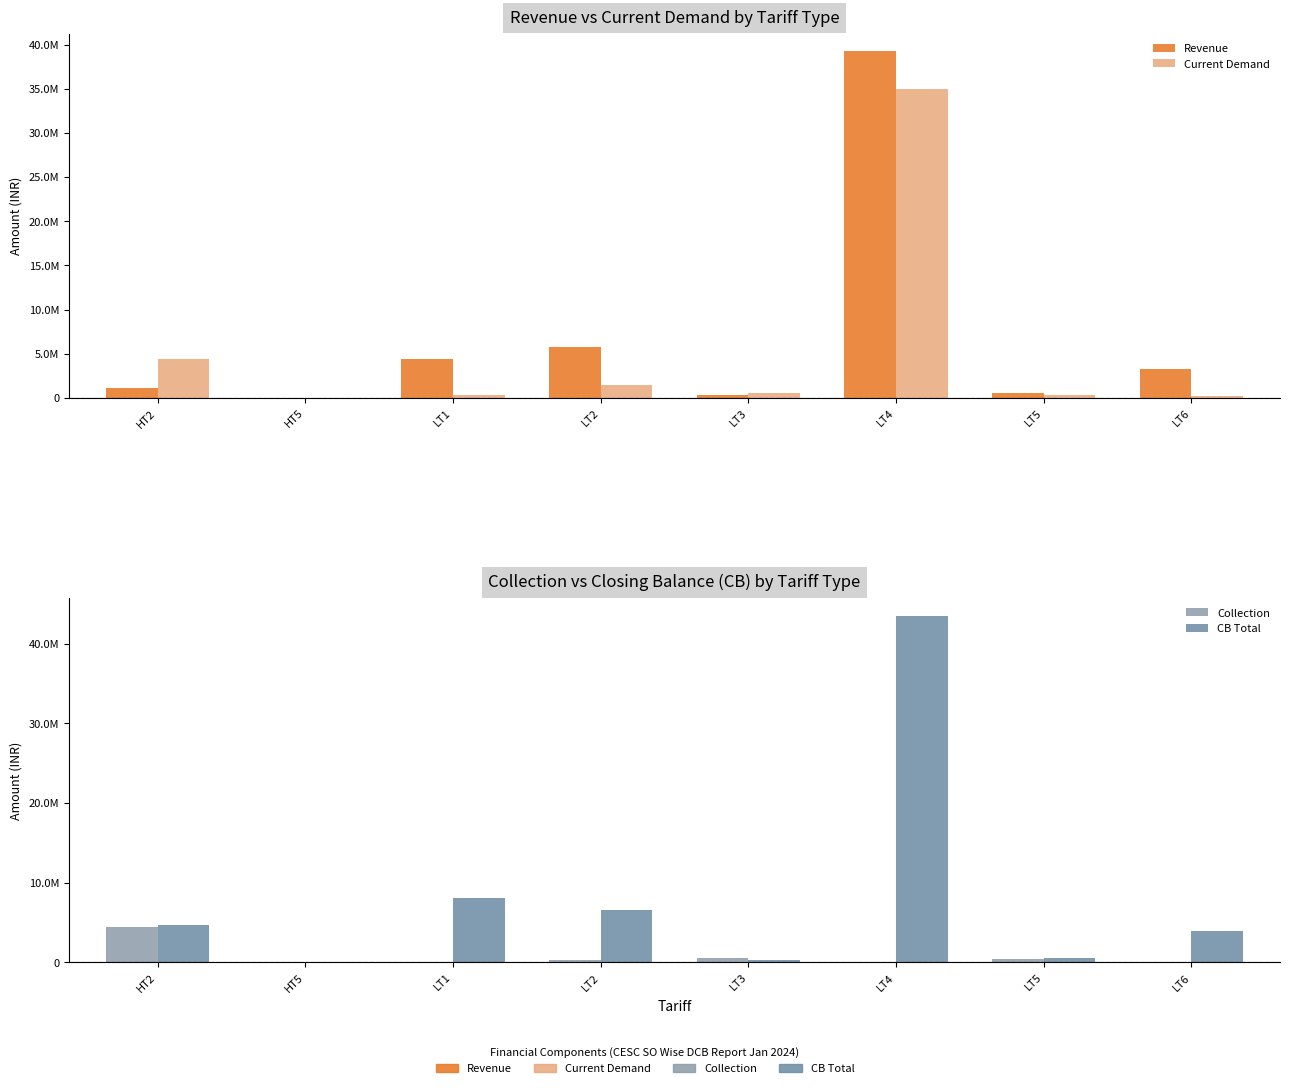

Count the number of categories in the chart.

8